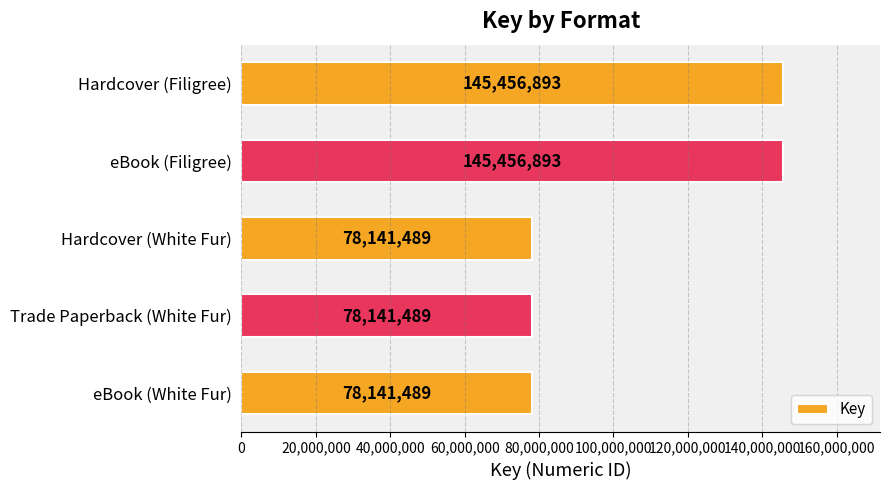

How many values are between 78141489 and 145456893?

5